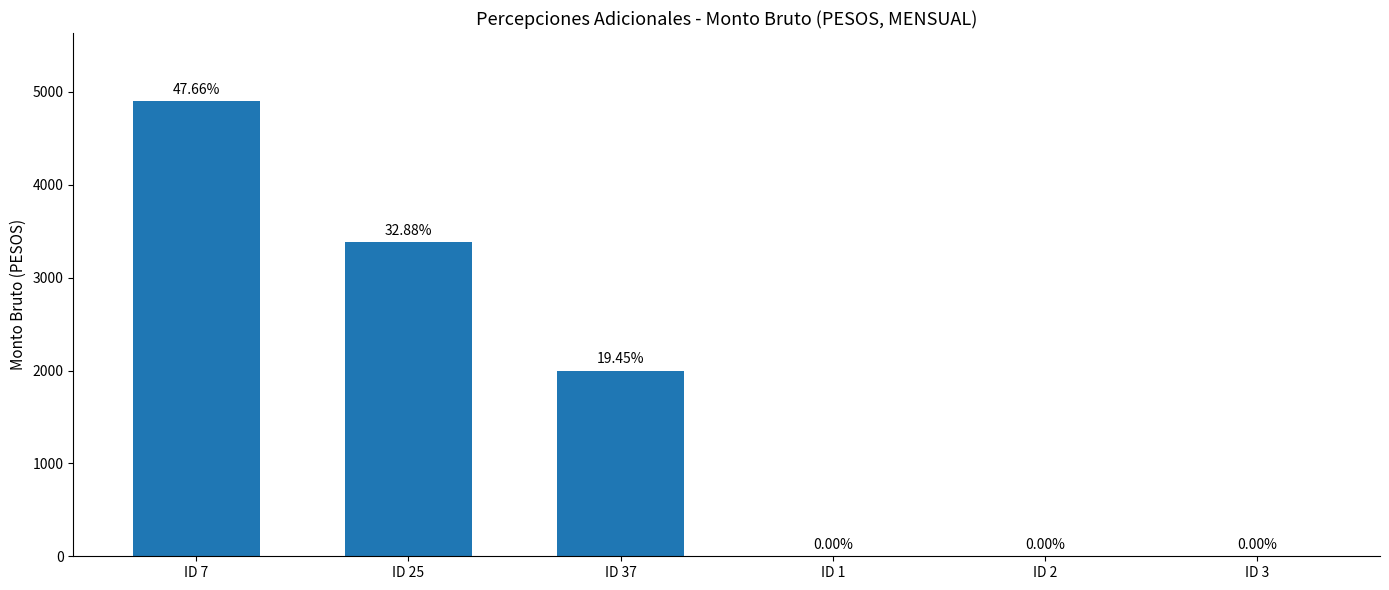

Is it true that the value at ID 1 is -1531.5?

False